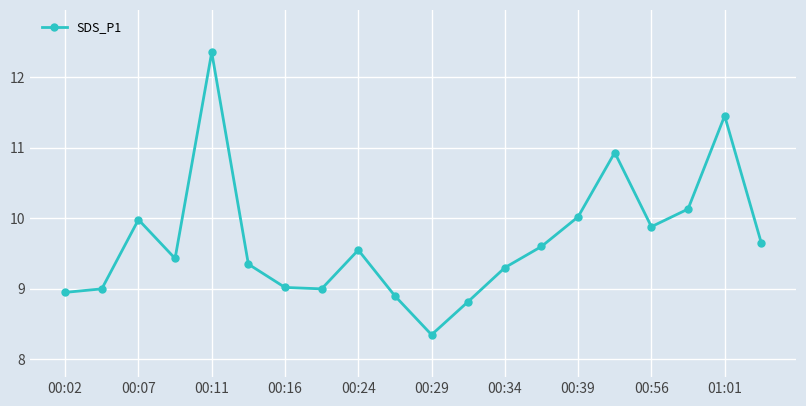

True or false: there are more than 2 points higher than both neighbors.

True